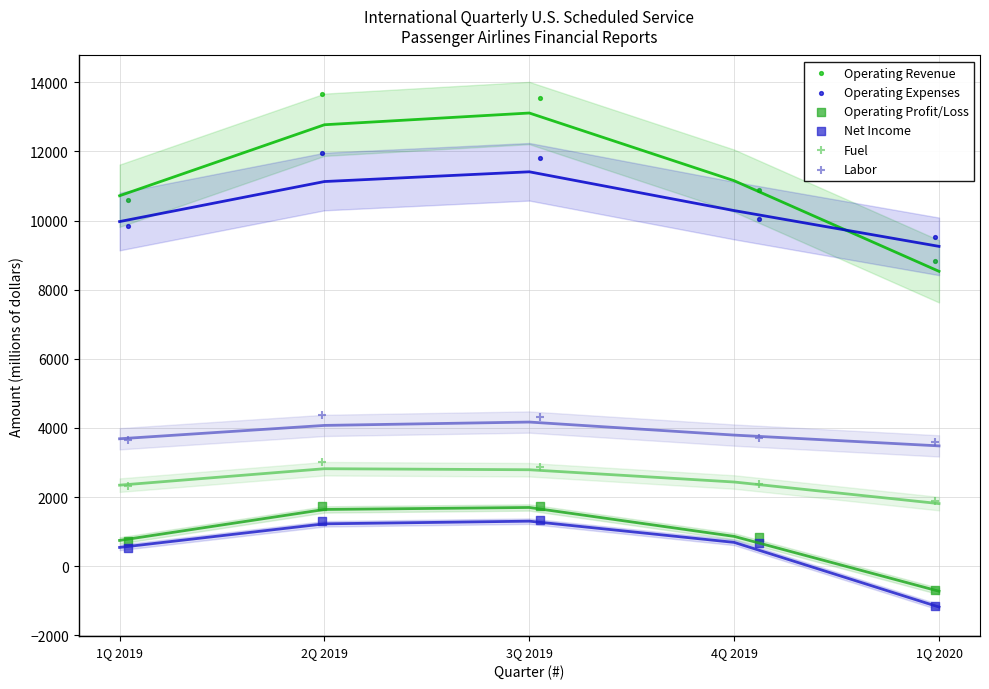

Which series reaches the minimum Y coordinate?

Net Income